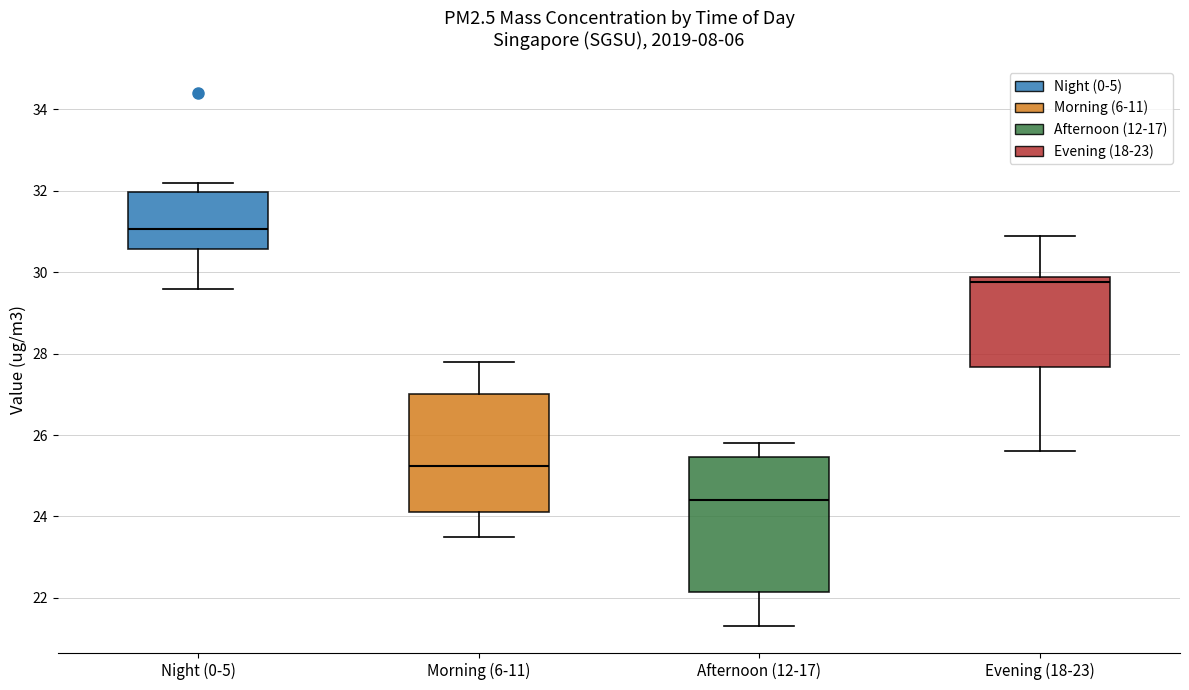

Reading left to right, transcribe this box plot: for each box, give where its median line is, the range the box spans, and where its two whiskers end, as read against the y-axis. The values are not printed on the chart, so give them approximately, as read against the axis.

Night (0-5): median 31.0, box 30.6 to 32.0, whiskers 29.6 to 32.2
Morning (6-11): median 25.2, box 24.2 to 27.0, whiskers 23.6 to 27.8
Afternoon (12-17): median 24.4, box 22.2 to 25.4, whiskers 21.4 to 25.8
Evening (18-23): median 29.8 (just below the box's upper edge), box 27.6 to 29.8, whiskers 25.6 to 31.0